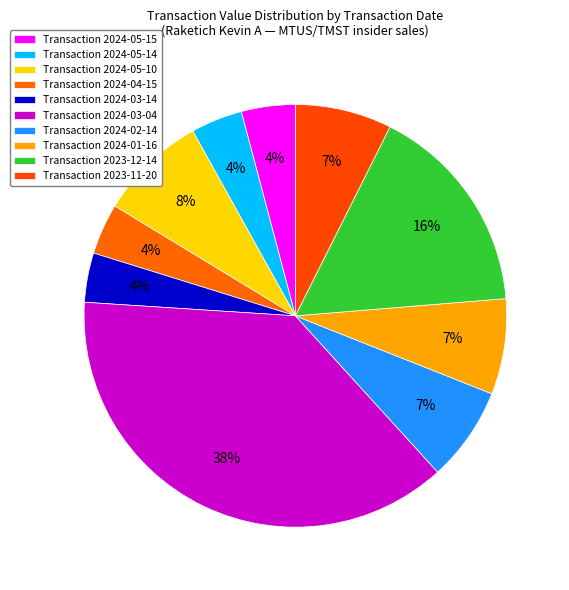

To the nearest percent, what is the difference between the largest and smallest slice percentages?

34%